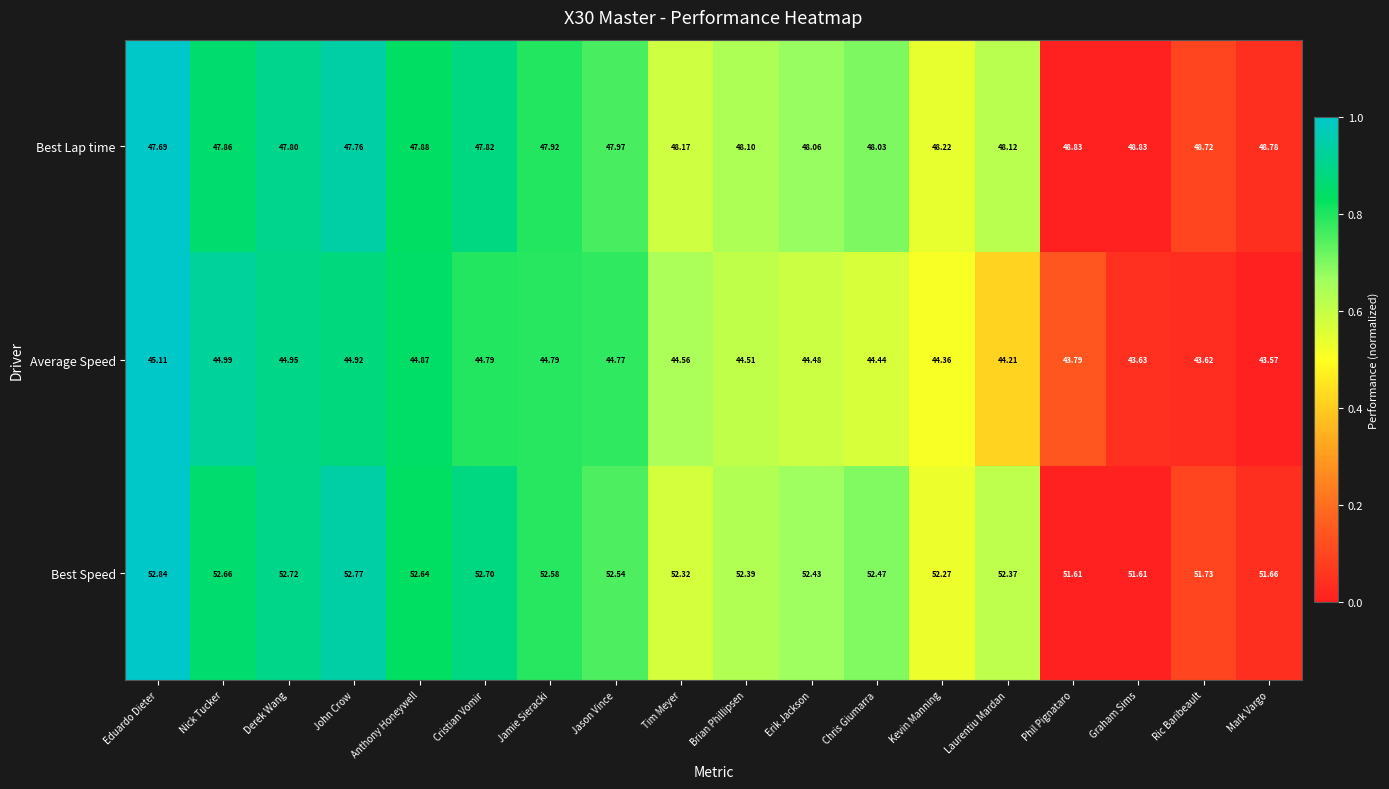

At which category is the sum across all series the highest?

Eduardo Dieter